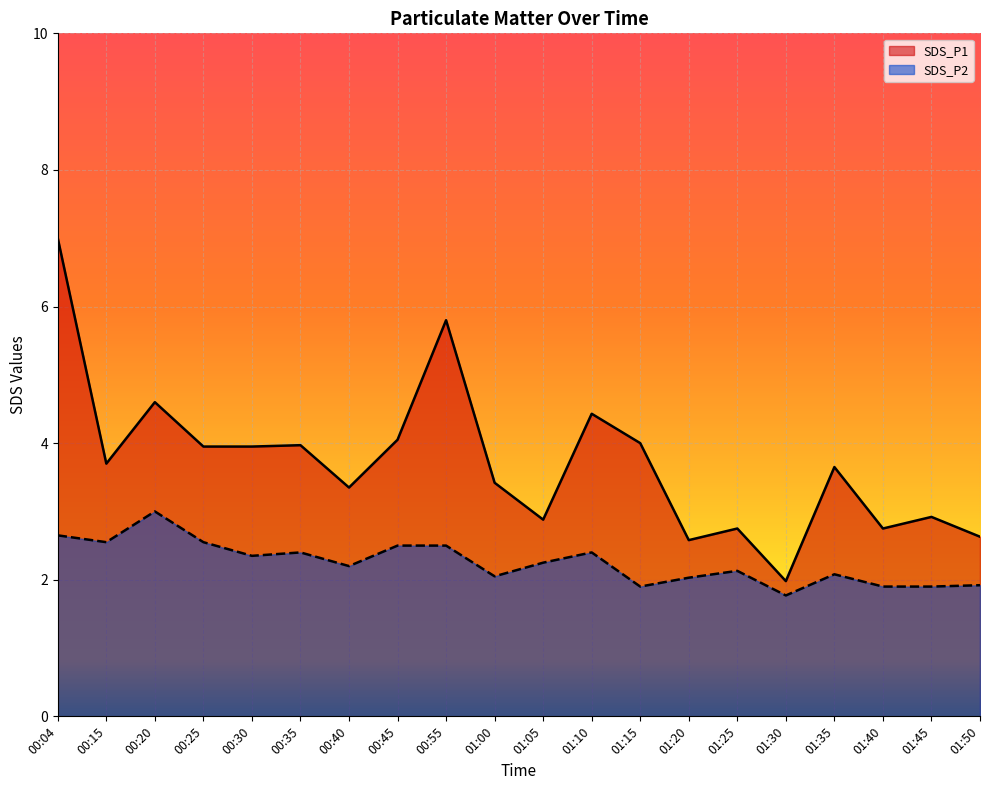

What is the average value of the SDS_P2 series?

2.3